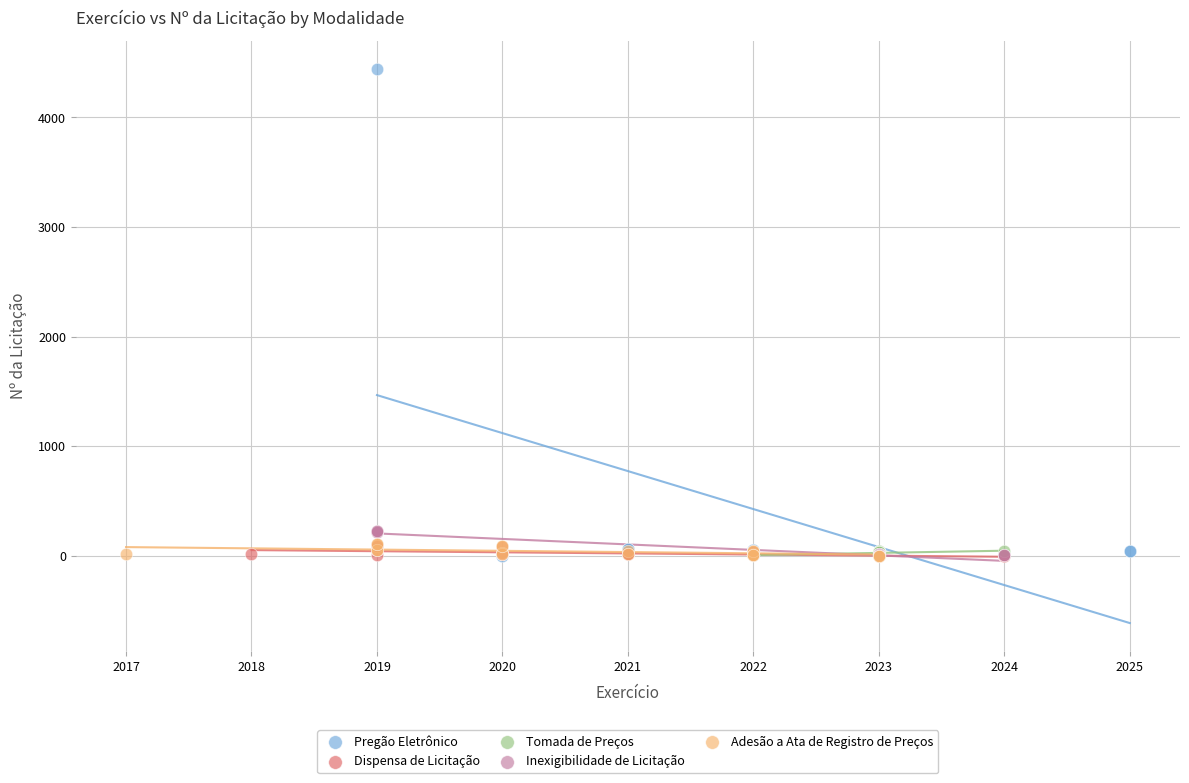

Which series contains the highest Y value?

Pregão Eletrônico